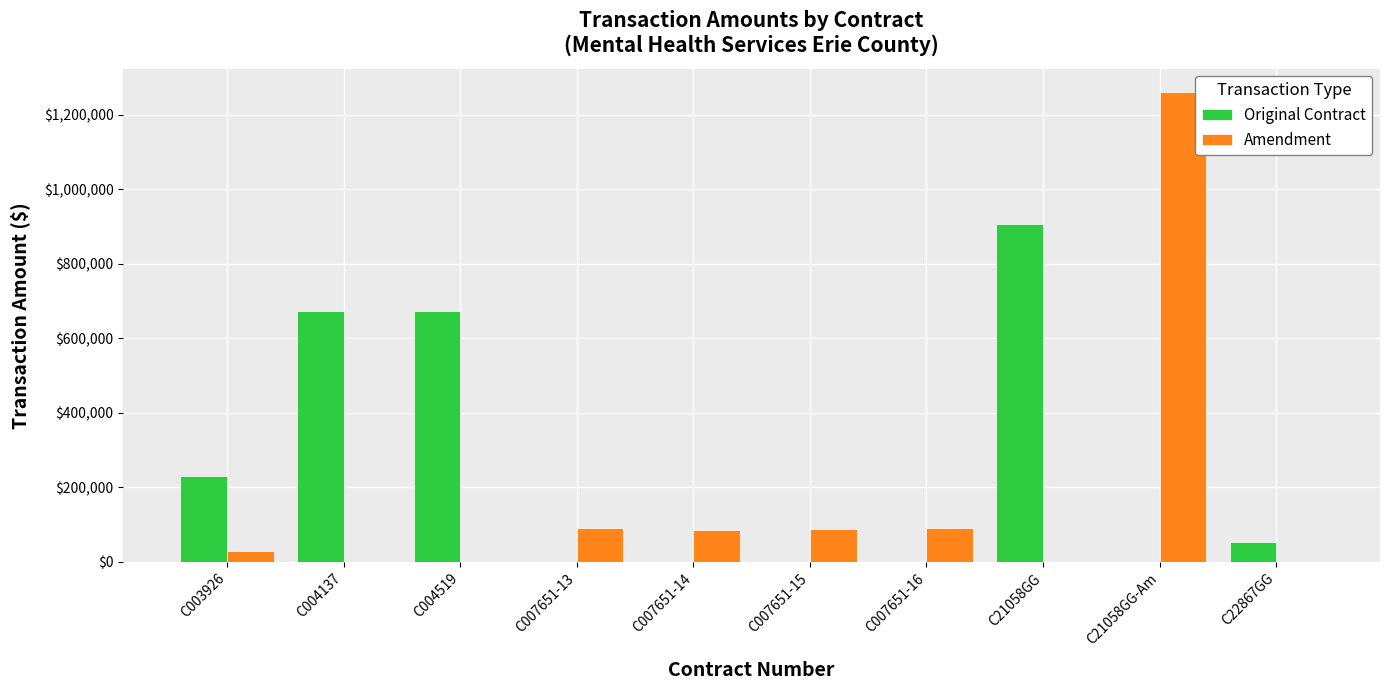

Are the bars grouped side by side (vs. stacked)?

Yes